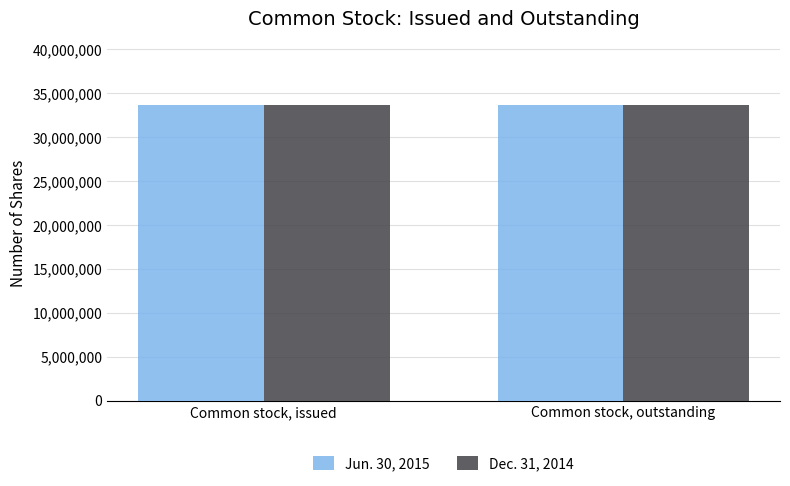

What is the total value across all series at Common stock, issued?

67353666